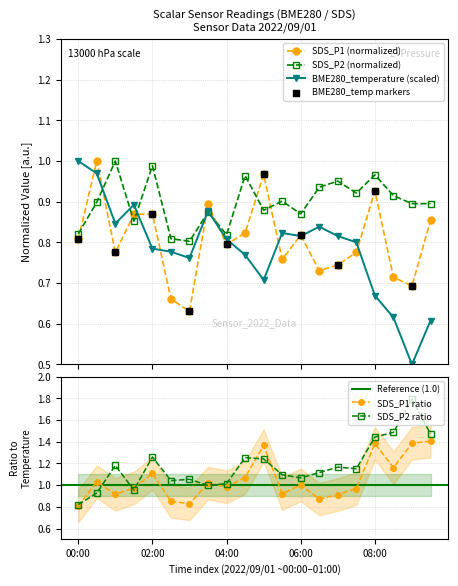

At which category is the sum across all series the highest?

00:30